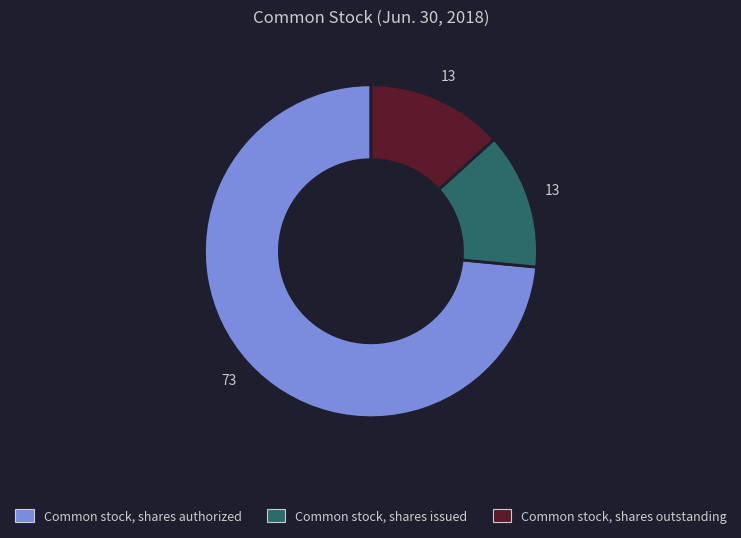

The Common stock, shares issued slice represents 13% of the pie. True or false?

True